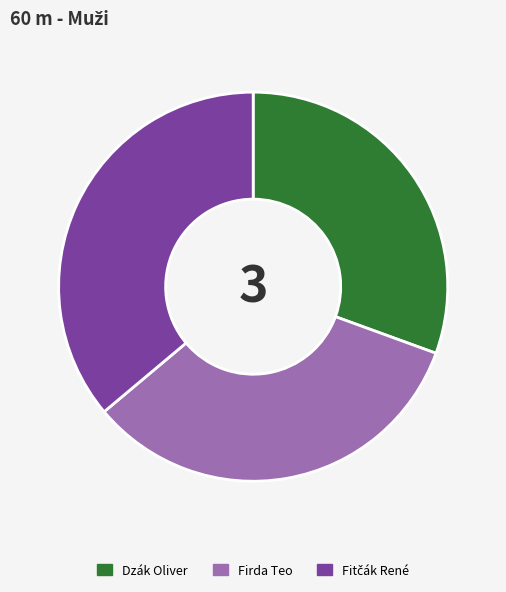

Does Dzák Oliver account for over 50% of the chart?

No